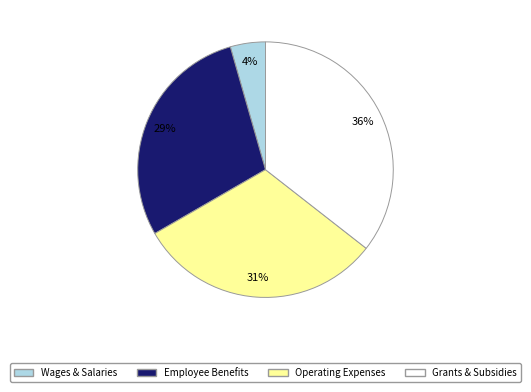

Do Employee Benefits and Wages & Salaries together represent more than half of the pie?

No